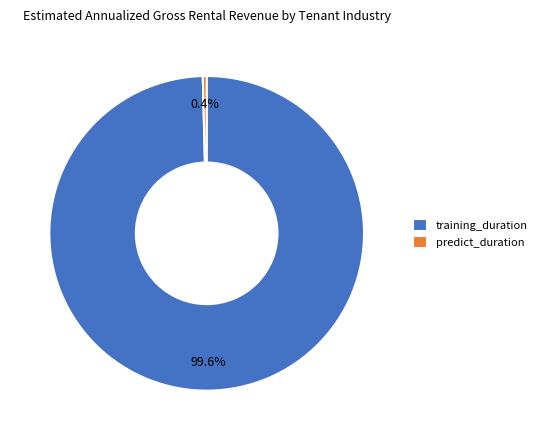

Which has a higher value, training_duration or predict_duration?

training_duration